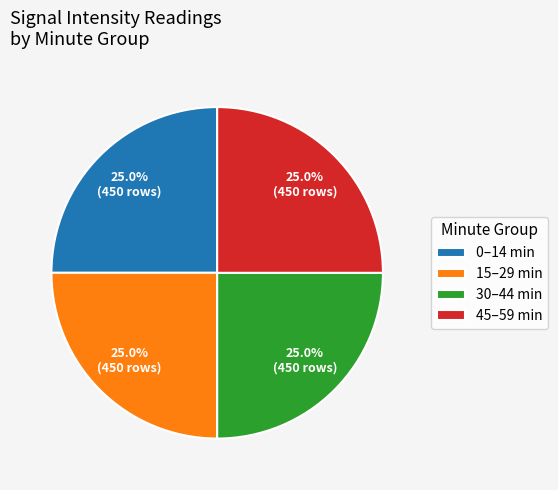

Is 30–44 min the majority of the pie?

No